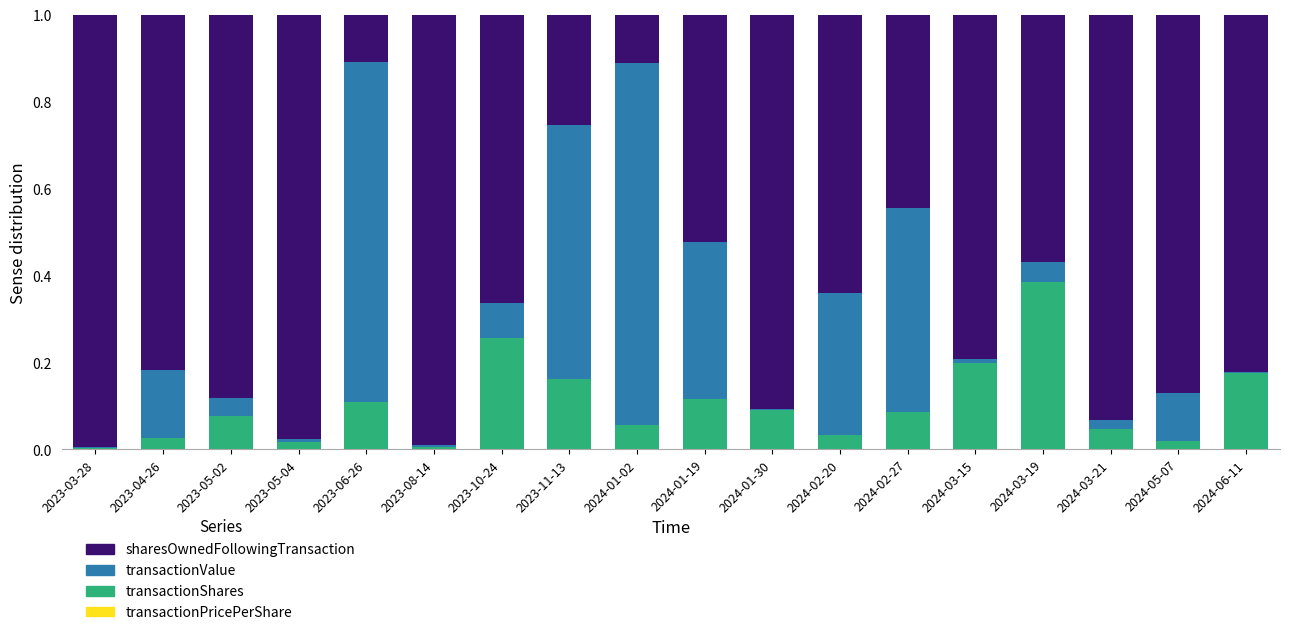

Are the bars grouped side by side (vs. stacked)?

No